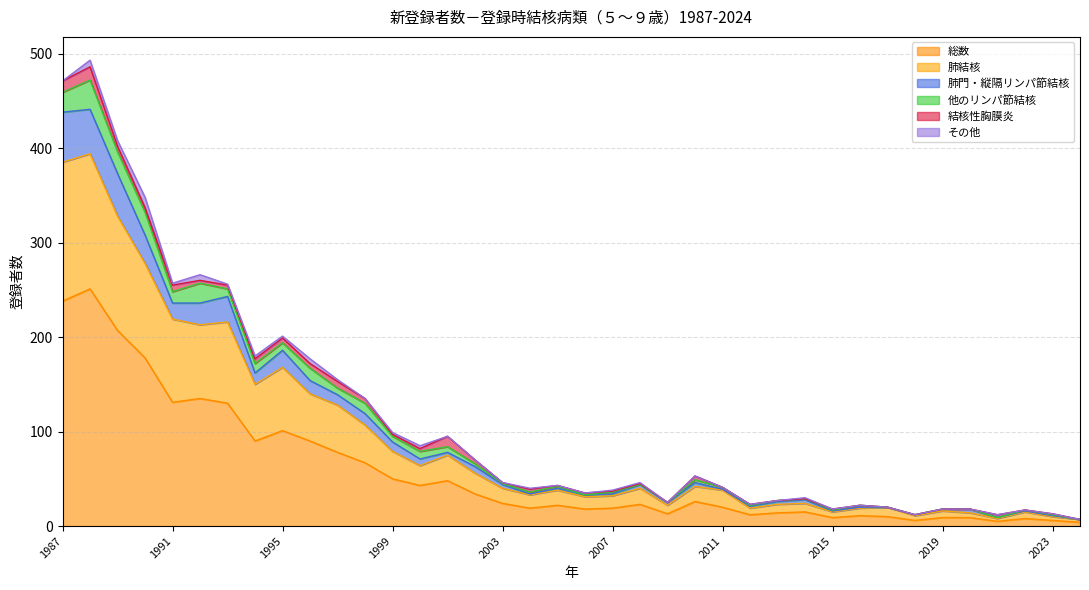

The value of 総数 at 1995 is 37. True or false?

False